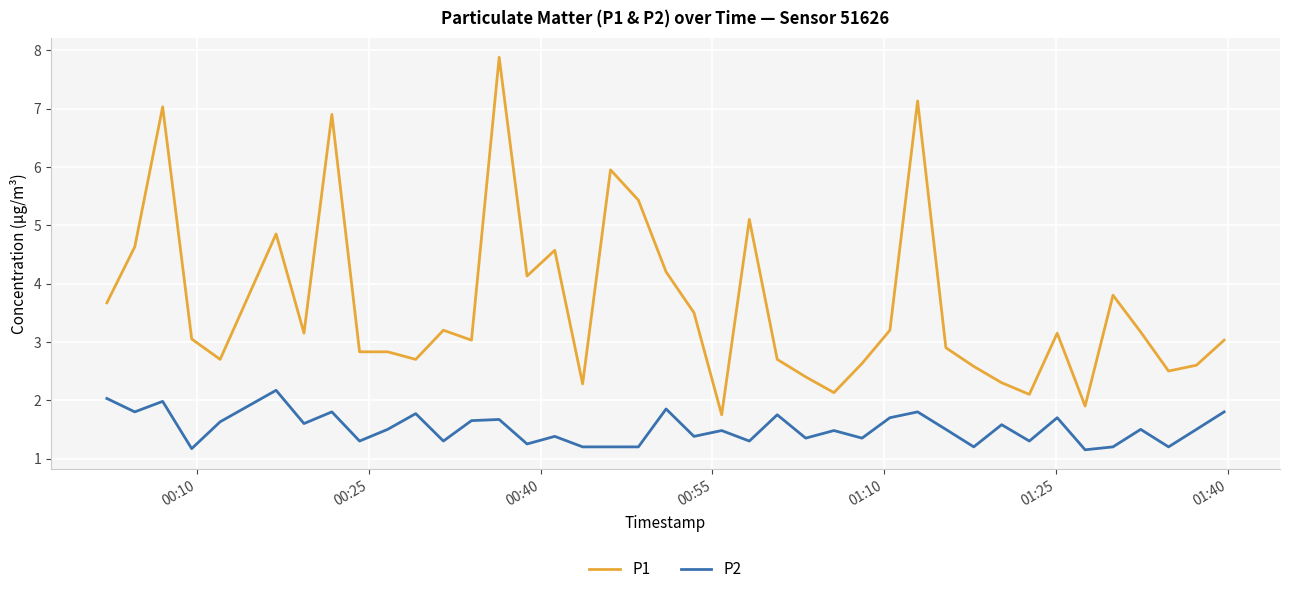

At how many categories does at least one series exceed 1?

40